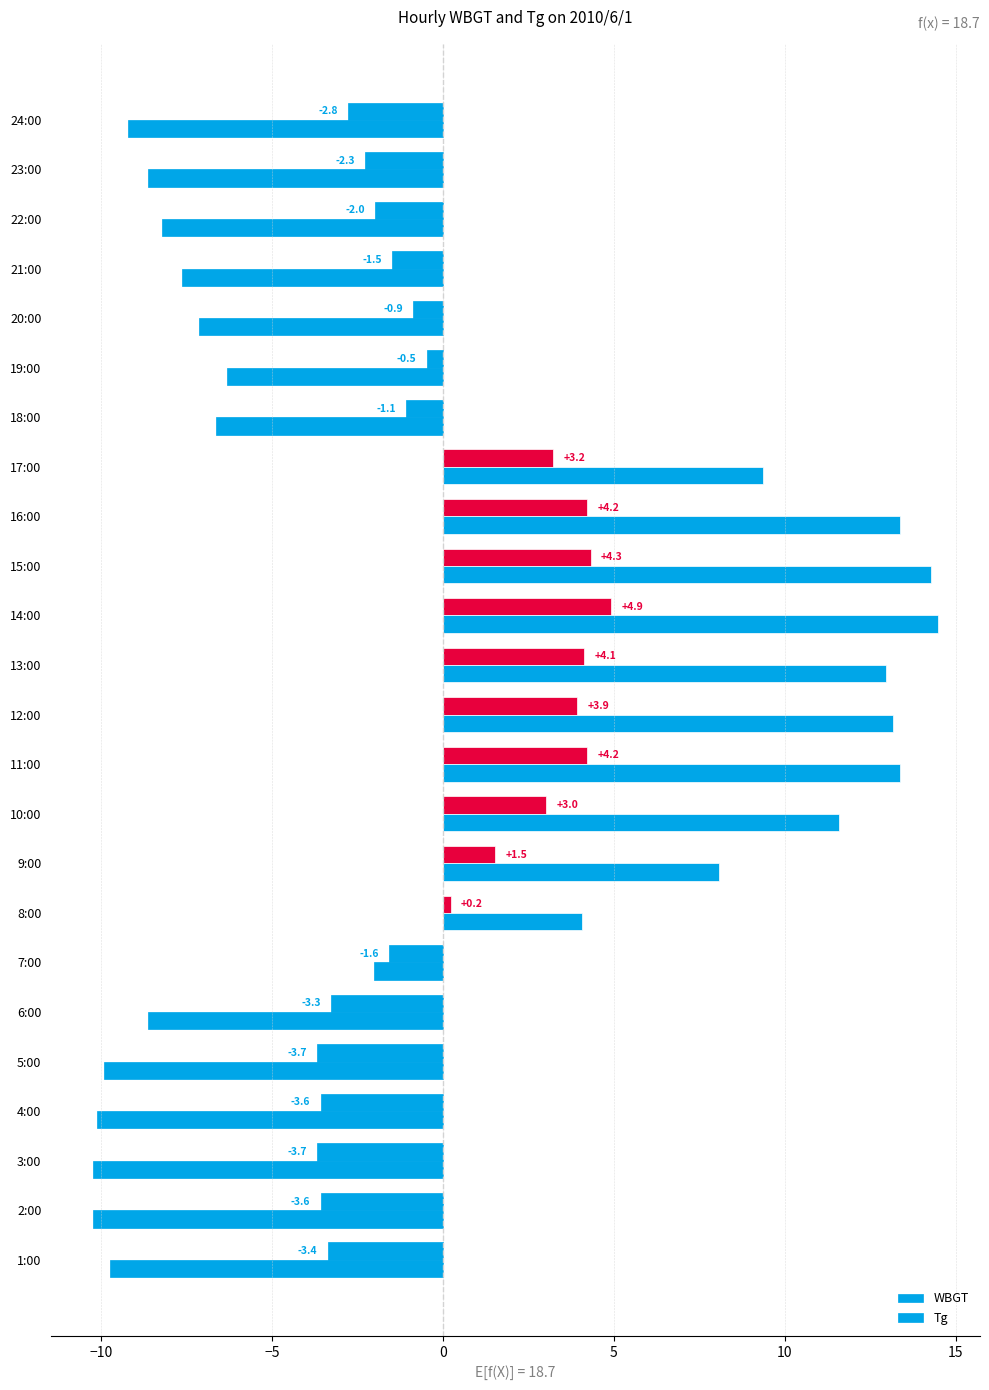

How many values in Tg are below zero?

14